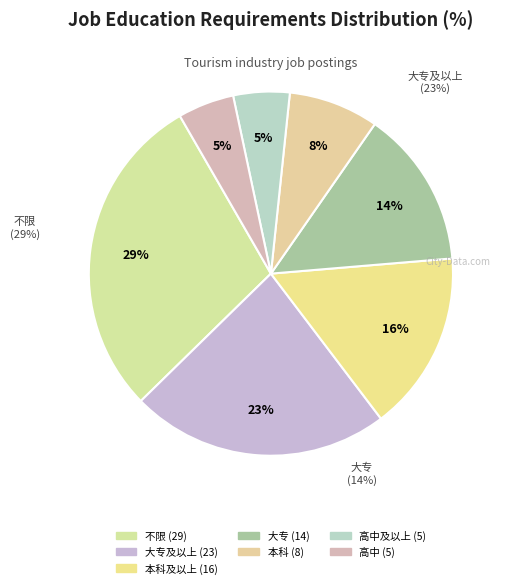

To the nearest percent, what is the difference between the largest and smallest slice percentages?

24%